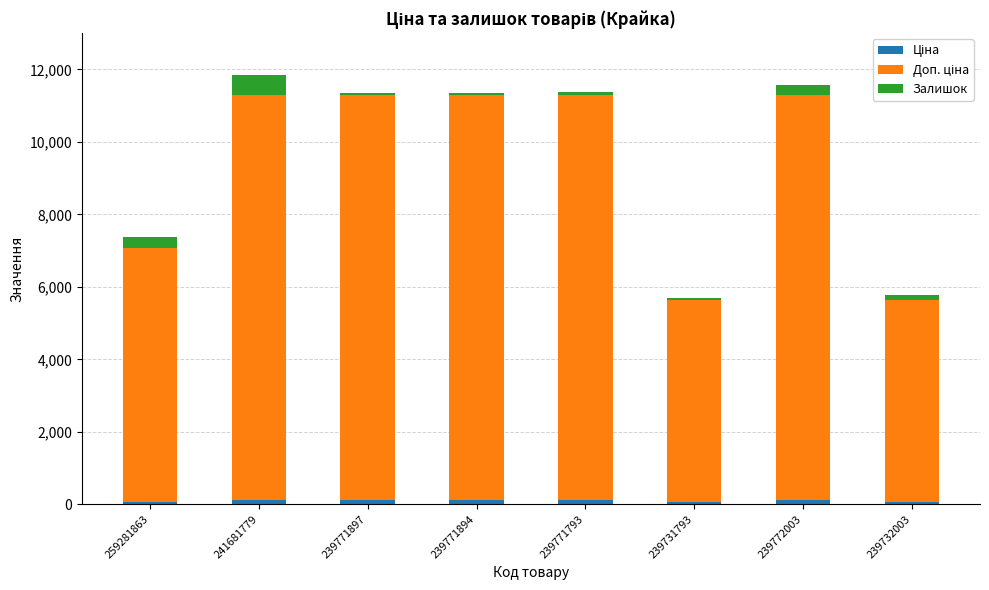

Which series has the largest total across all categories?

Доп. ціна